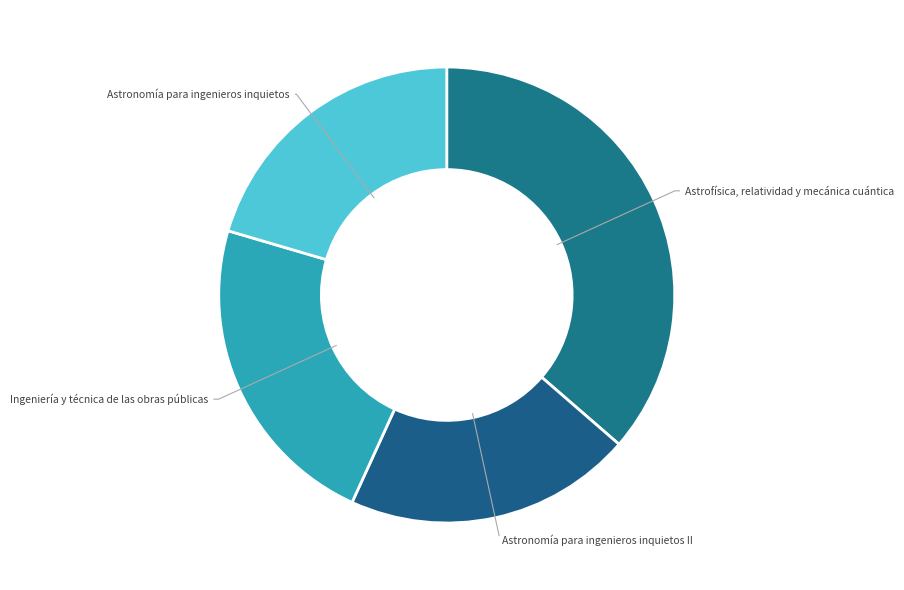

Which has a higher value, Ingeniería y técnica de las obras públicas or Astronomía para ingenieros inquietos II?

Ingeniería y técnica de las obras públicas